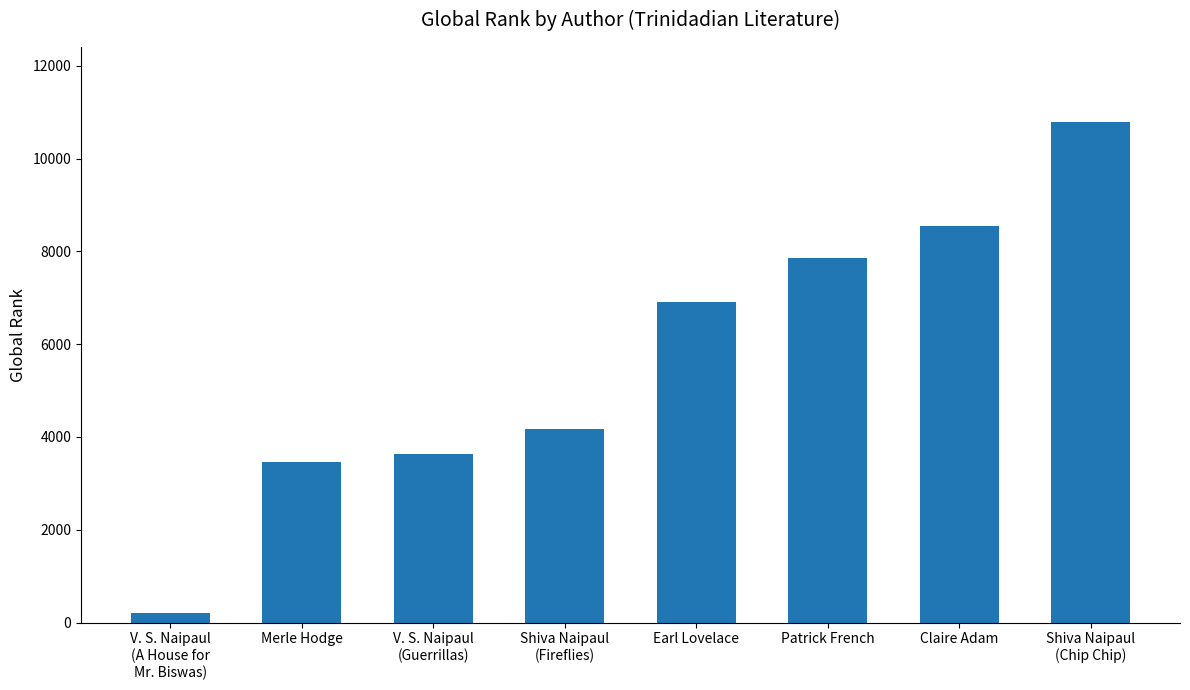

Reading left to right, transcribe all the data shown in this chart.

V. S. Naipaul
(A House for
Mr. Biswas)=204	Merle Hodge=3470	V. S. Naipaul
(Guerrillas)=3634	Shiva Naipaul
(Fireflies)=4163	Earl Lovelace=6904	Patrick French=7855	Claire Adam=8548	Shiva Naipaul
(Chip Chip)=10786